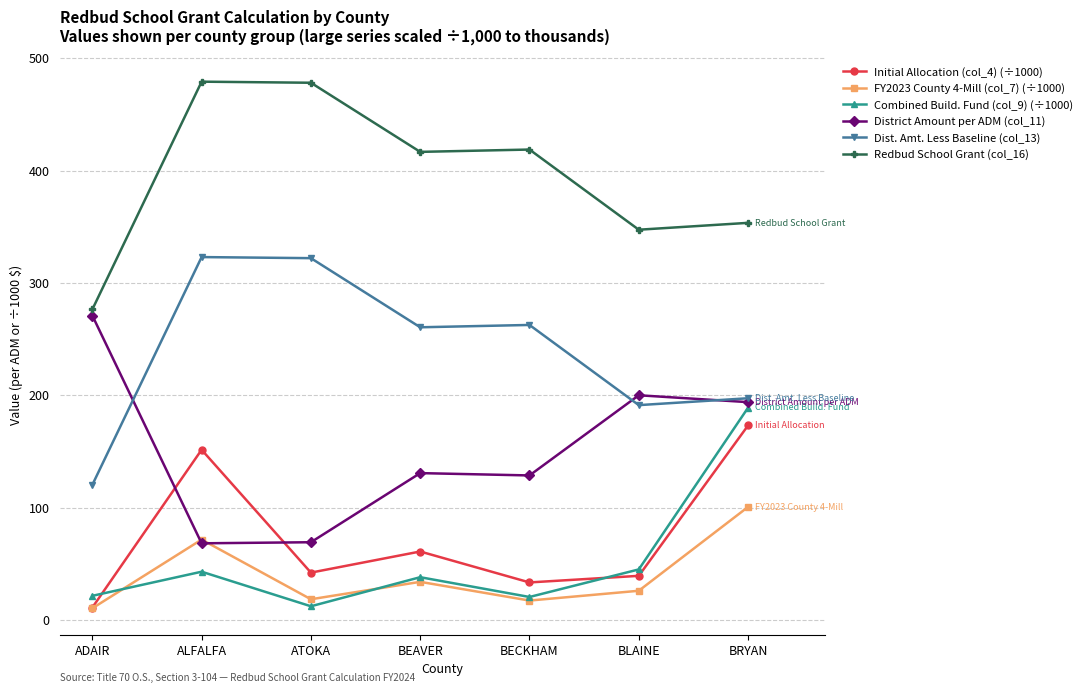

What is the label of the 4th point from the left?

BEAVER